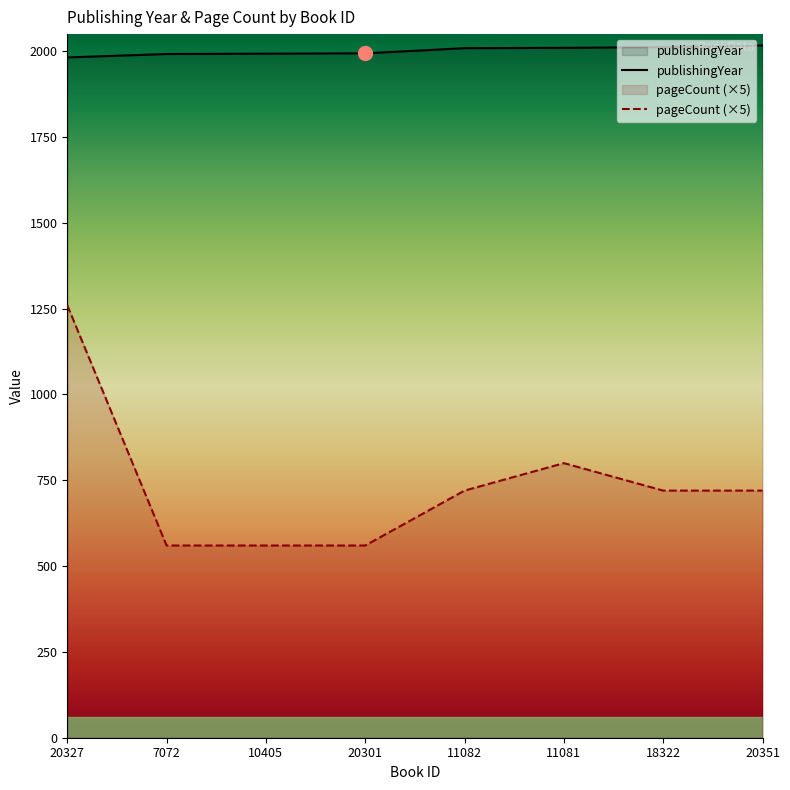

Which category has the lowest value in the publishingYear series?

20327